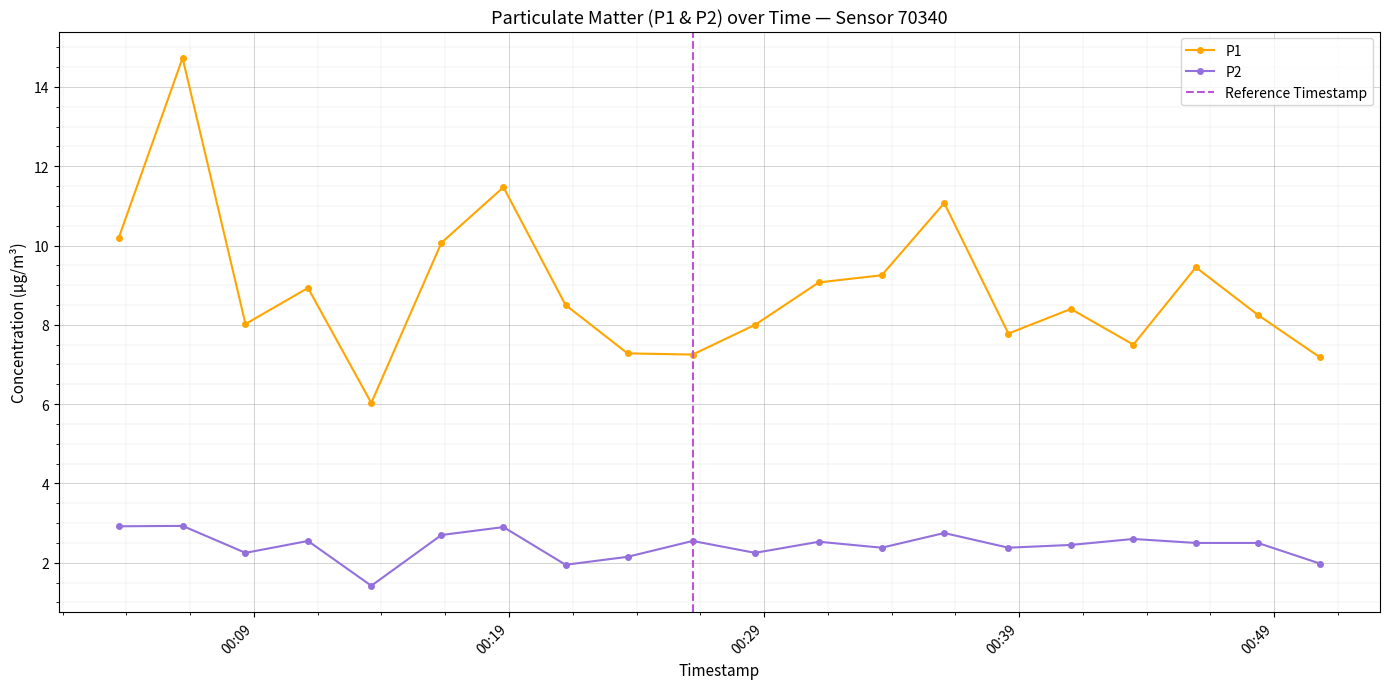

Where is P1 nearest to the value 10?

2022-11-18T00:16:21